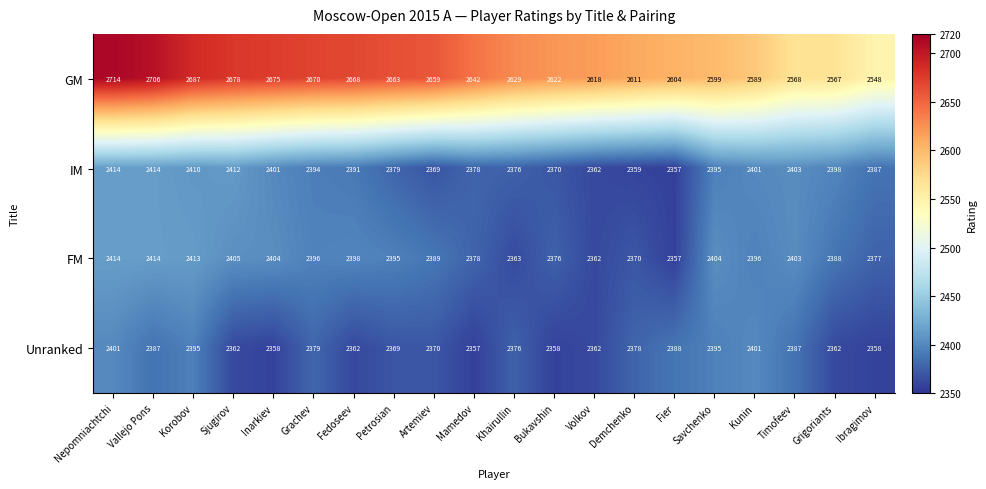

Which series changed the most between Nepomniachtchi and Grachev?

GM